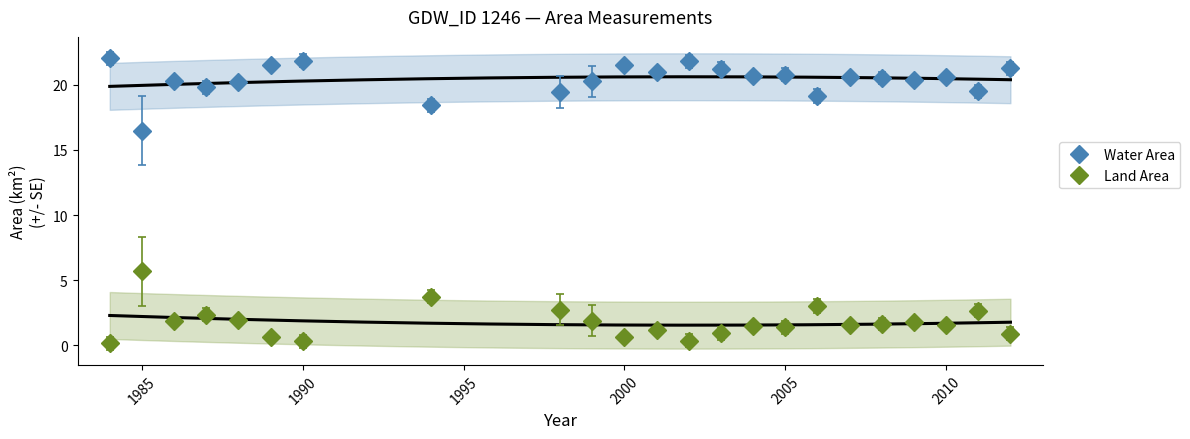

Is it true that landArea equals 1.1 at 36?

True